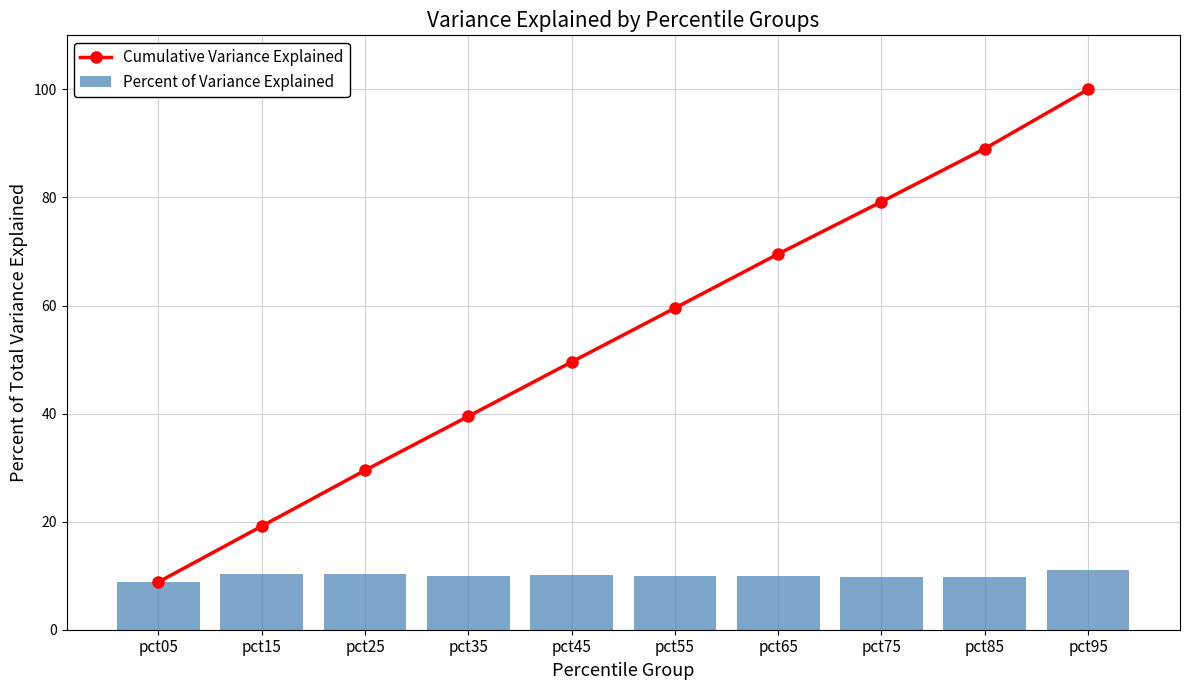

At which label does Cumulative Variance Explained reach its minimum?

pct05